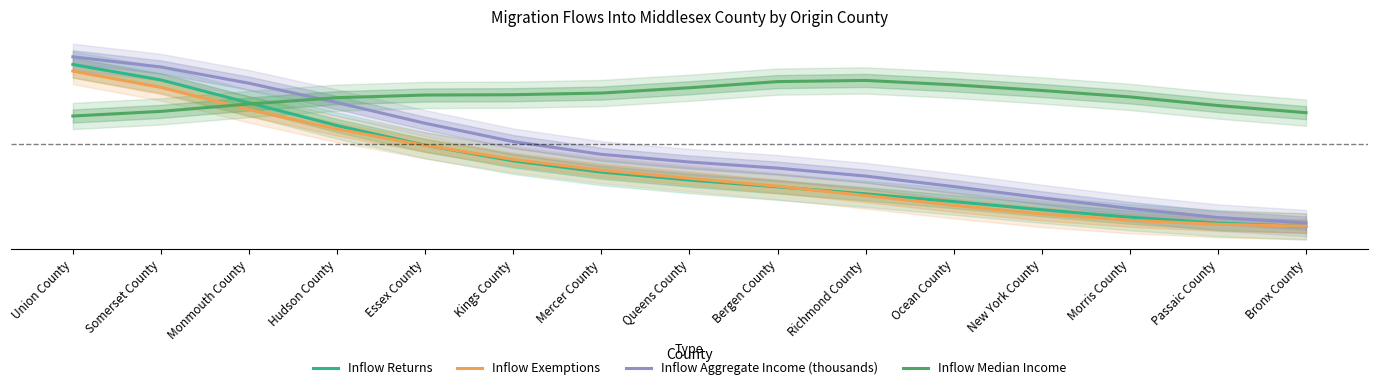

What is the difference between the second highest and second lowest values in the Inflow Aggregate Income (thousands) series?

0.7